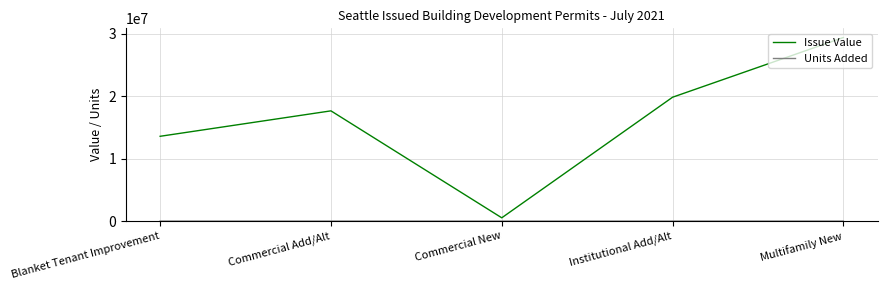

How many series are shown in this chart?

2